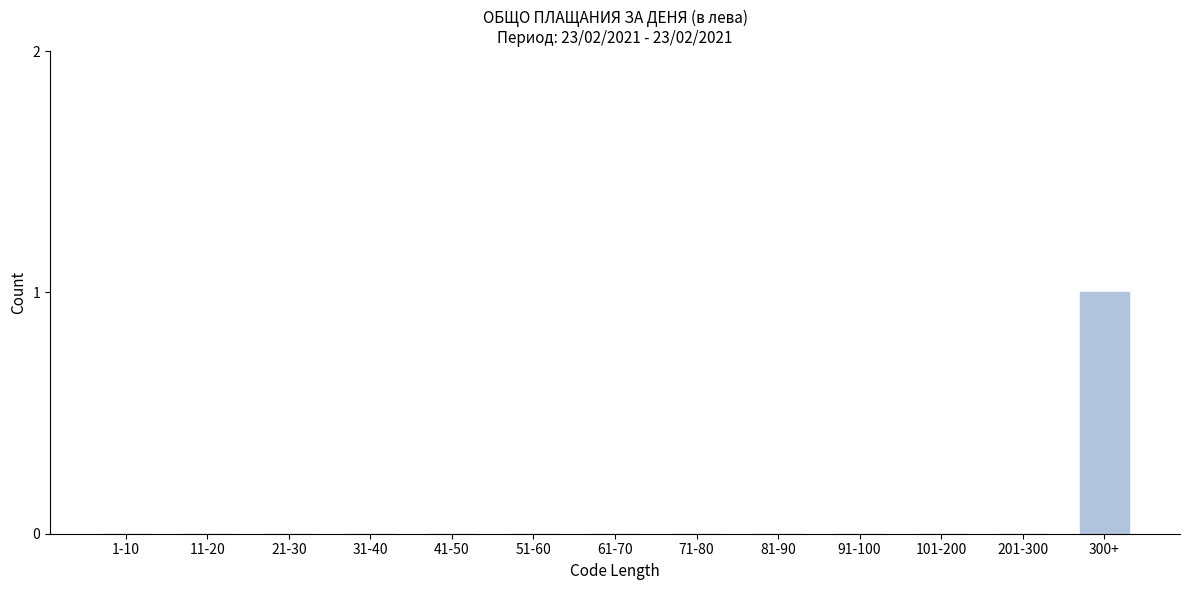

Reading right to left, extract all data points from this chart.

300+=1	201-300=0	101-200=0	91-100=0	81-90=0	71-80=0	61-70=0	51-60=0	41-50=0	31-40=0	21-30=0	11-20=0	1-10=0